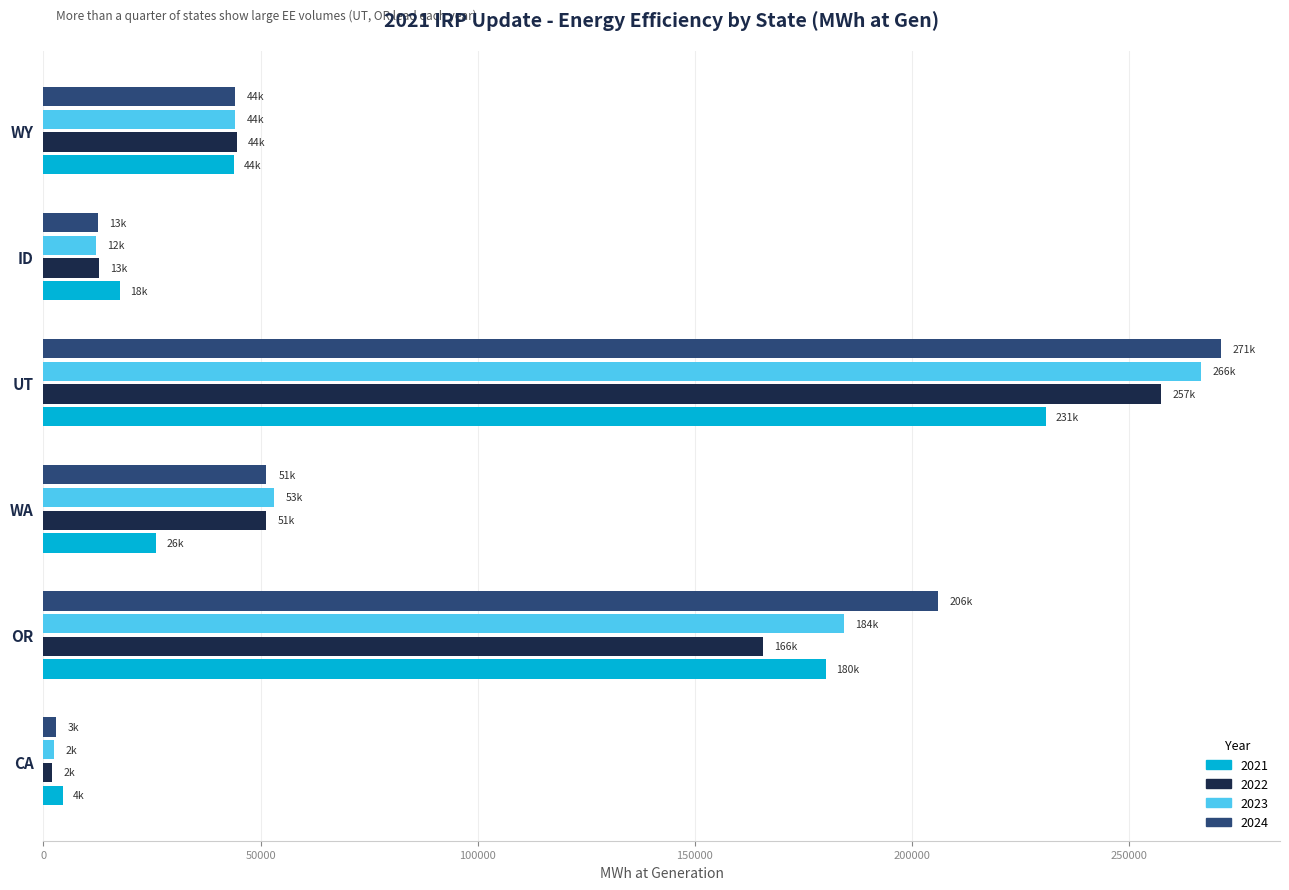

The 2021 series shows 59988.1 at UT. True or false?

False